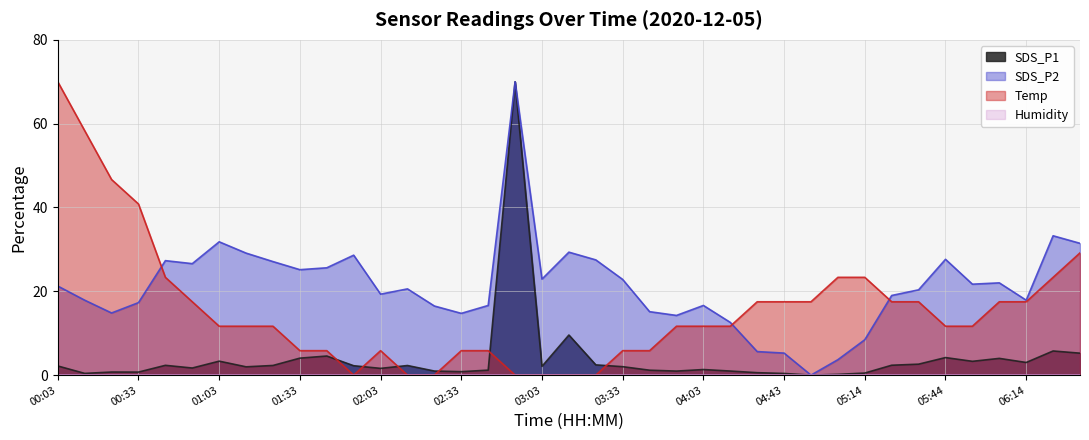

True or false: SDS_P2 has a value of 10.8 at 00:43.

False